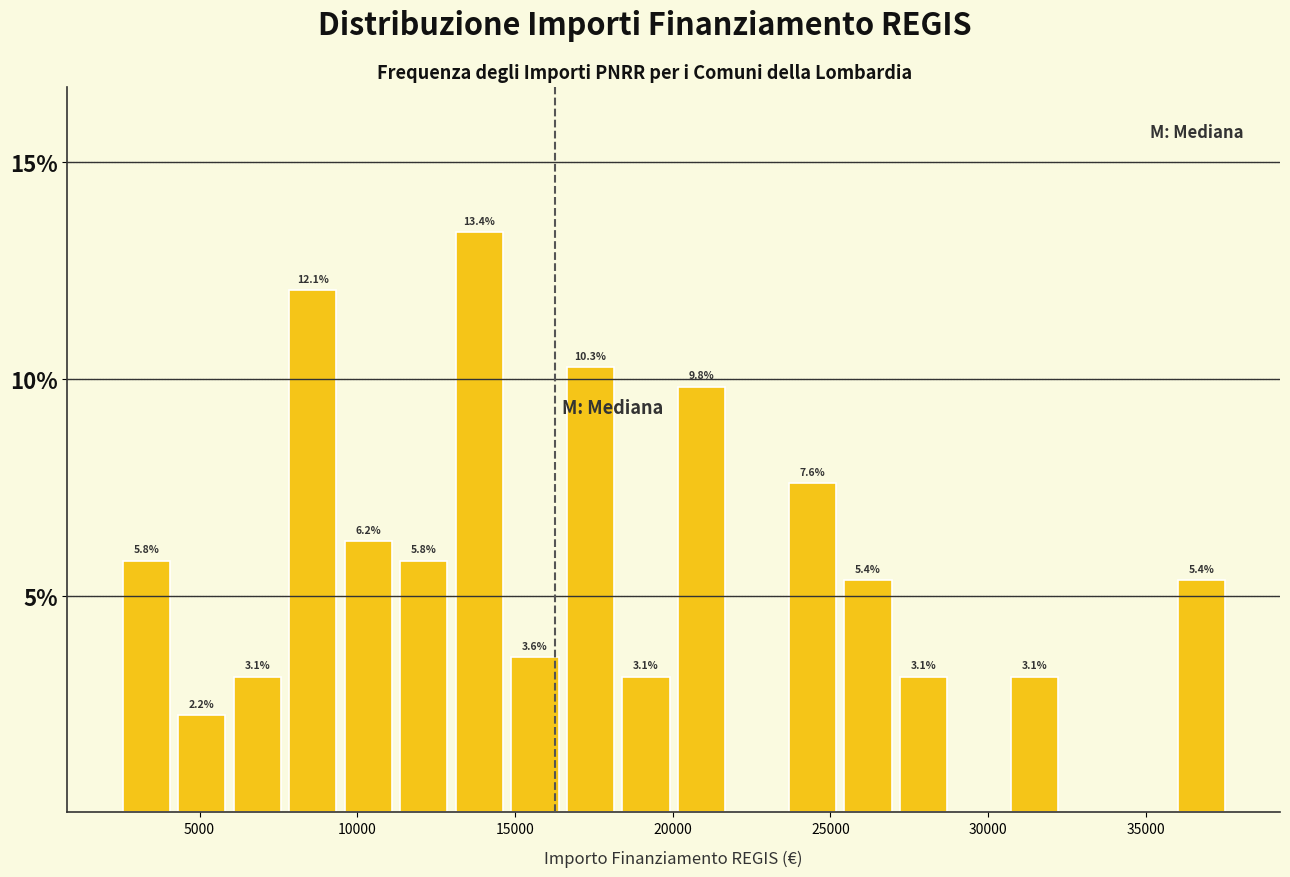

Around what value on the x-axis is the tallest bar? Give the approximate position of its centre, as read against the axis.

14000